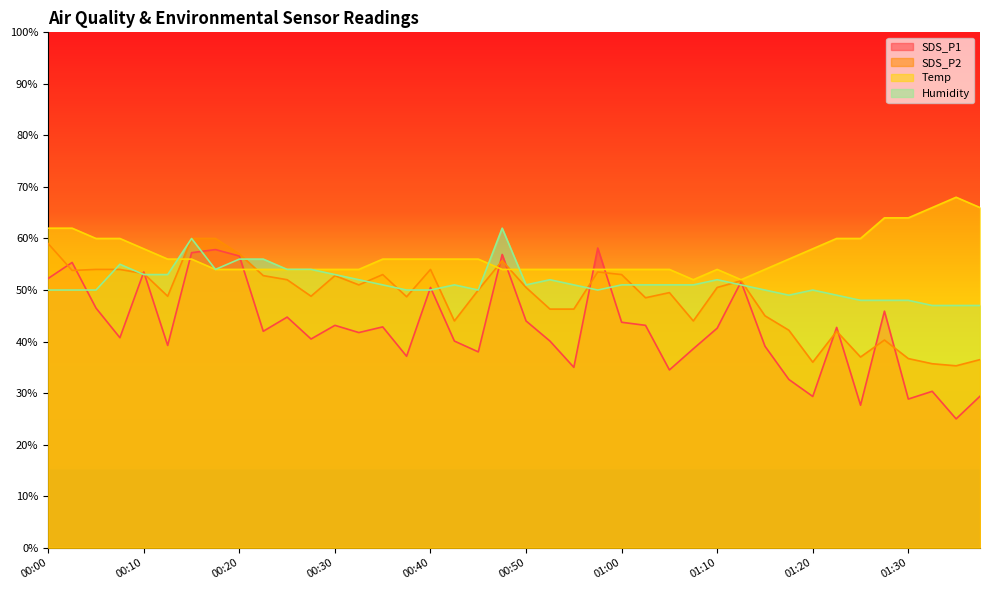

At which label does Temp reach its peak?

01:35